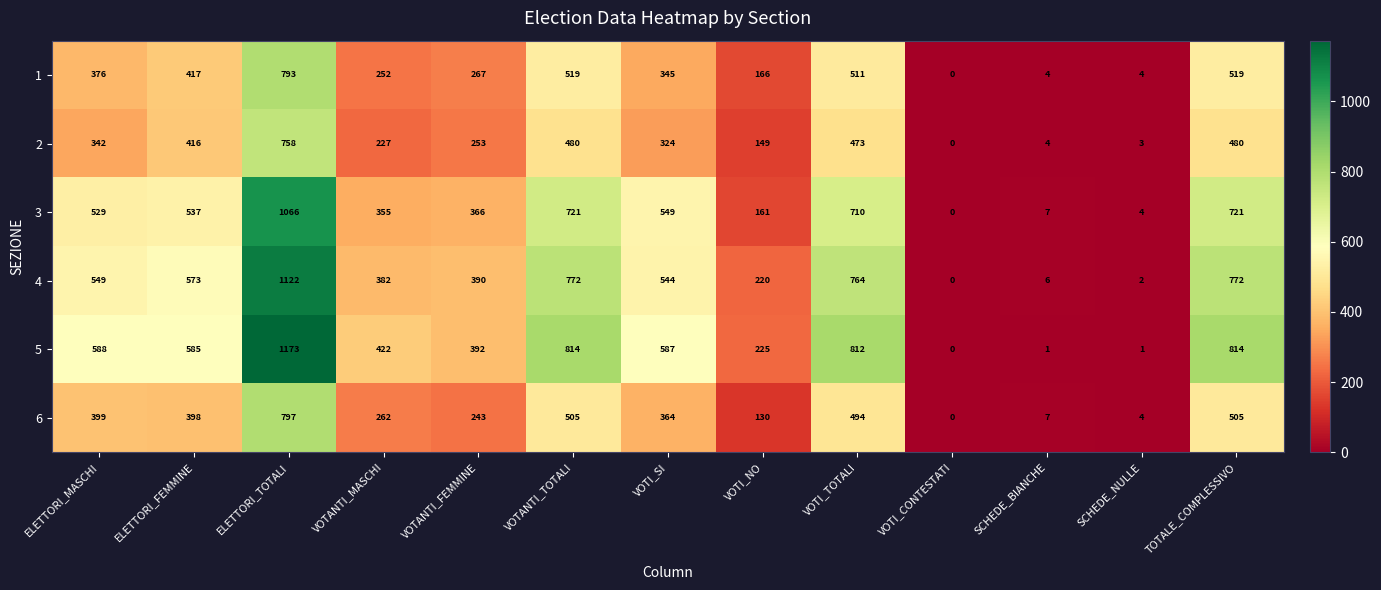

How many distinct data groups are displayed?

6